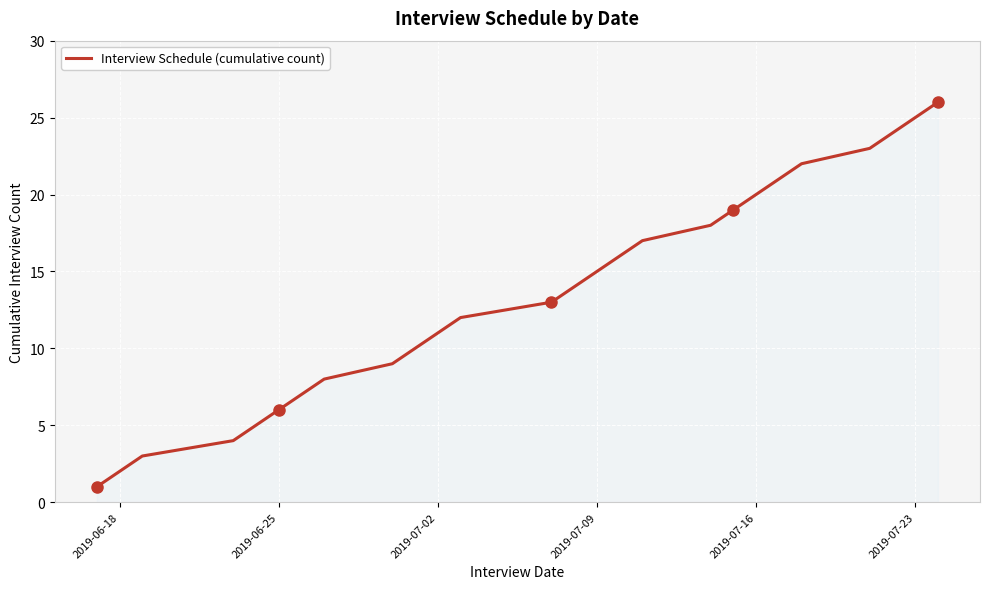

Reading left to right, what are all the values shown in this chart?

1	2	3	4	5	6	7	8	9	10	11	12	13	14	15	16	17	18	19	20	21	22	23	24	25	26